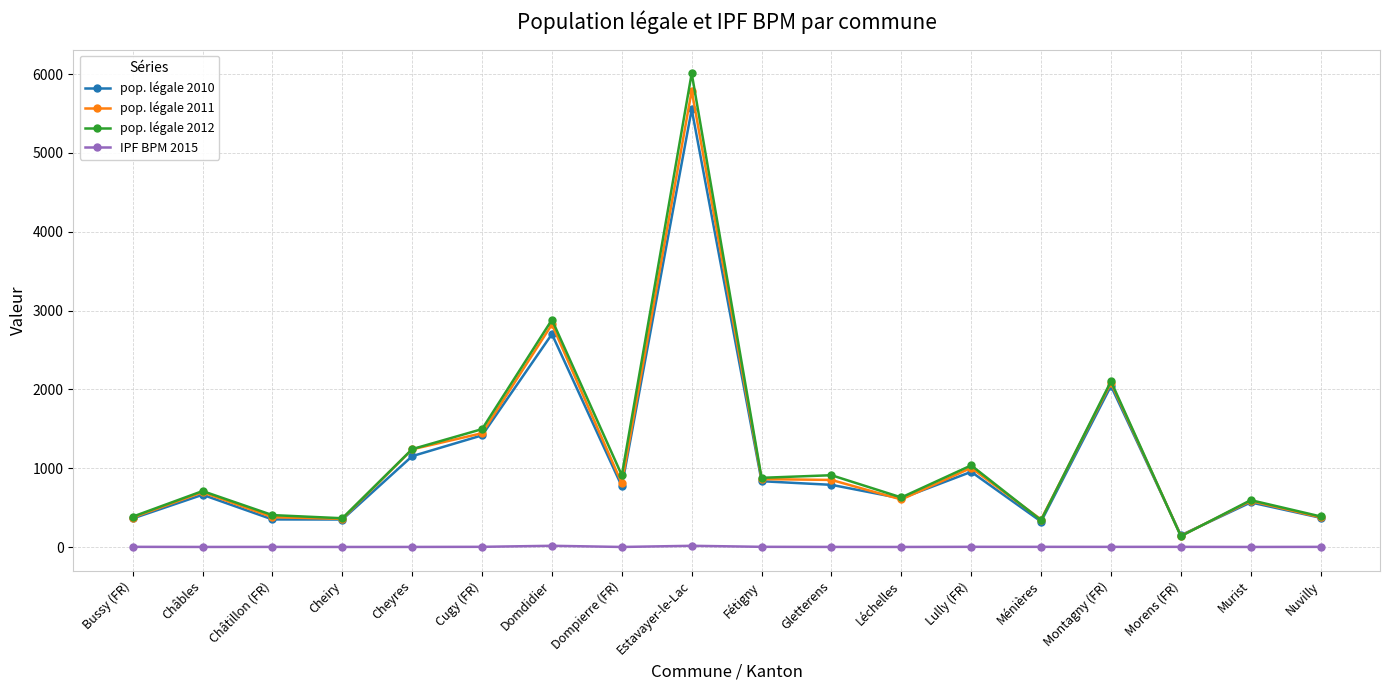

Which series has the largest range (max minus min)?

pop. légale 2012